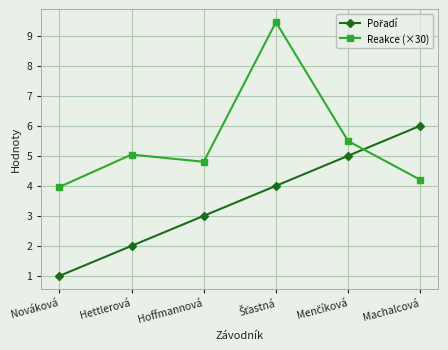

How many lines are shown in the chart?

2